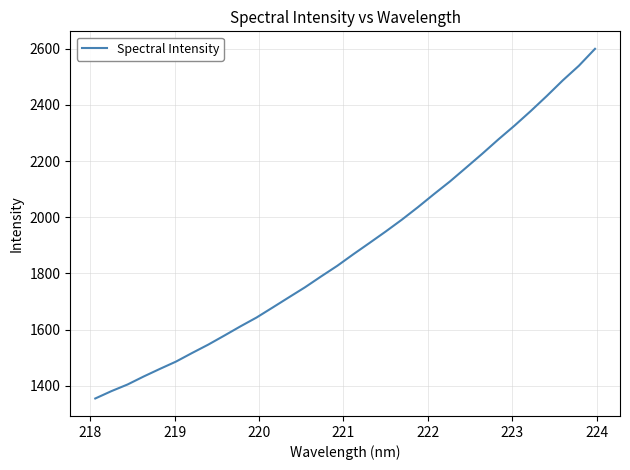

What is the difference between the maximum and minimum values?

1245.1